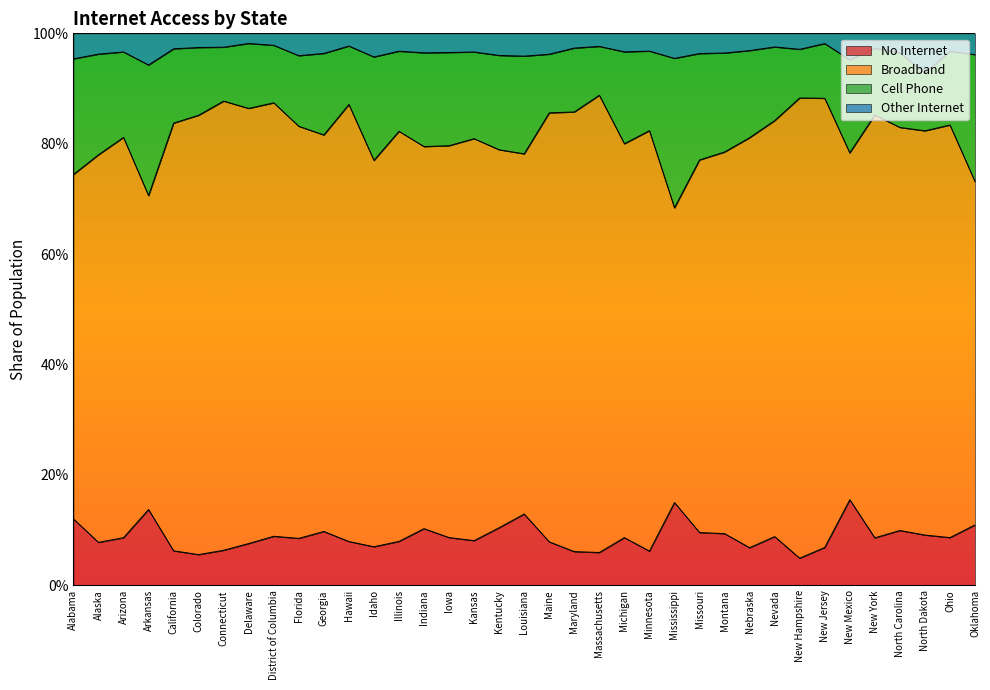

What is the lowest value of the Other Internet series?

0.9